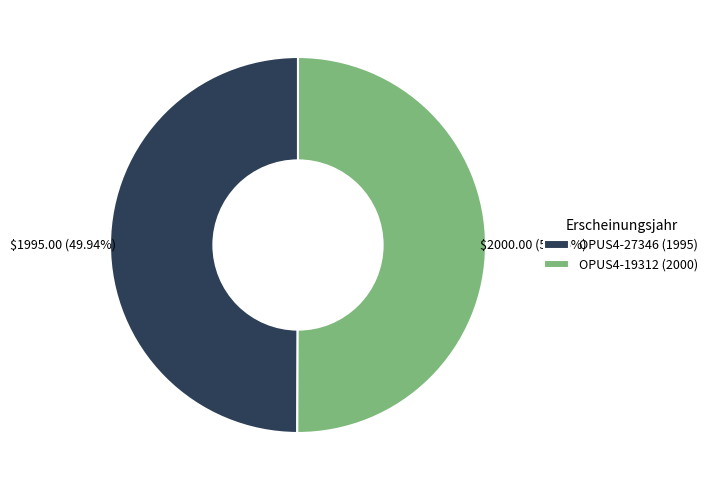

Do OPUS4-27346 (1995) and OPUS4-19312 (2000) together represent more than half of the pie?

Yes